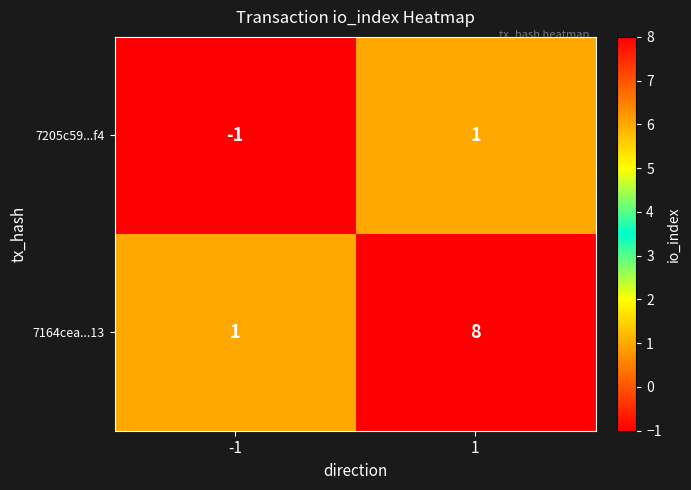

What value does the 7164cea...13 series have at 1?

8